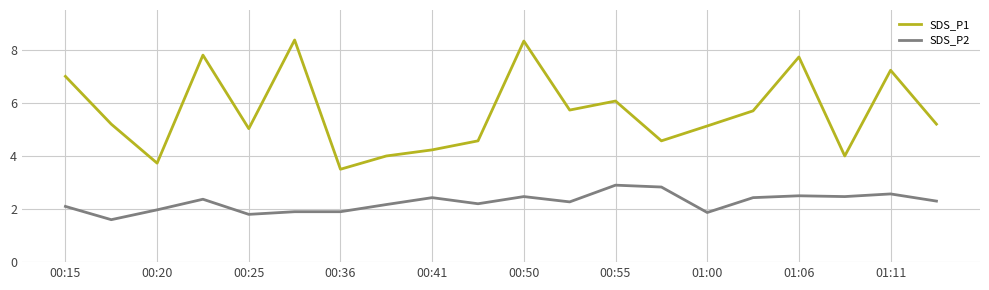

Rank the series by their average value, from lowest to highest.

SDS_P2, SDS_P1